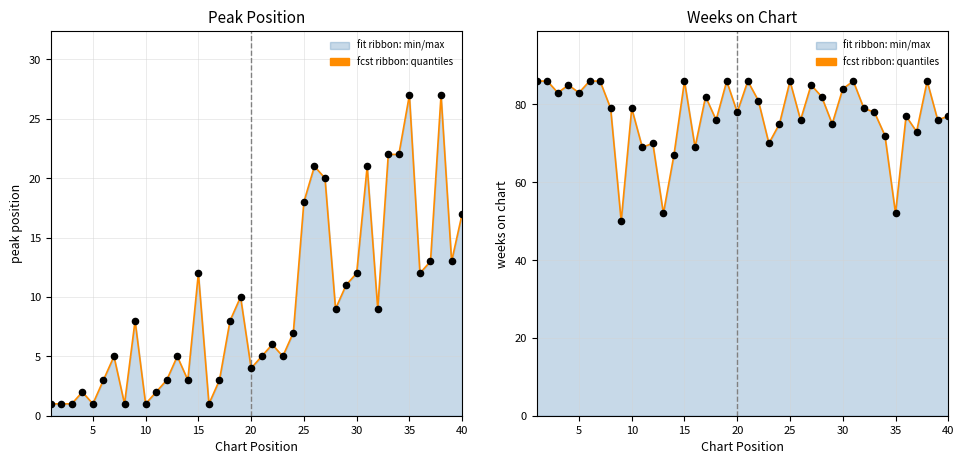

Which series has the largest Y range (max minus min)?

Weeks on Chart